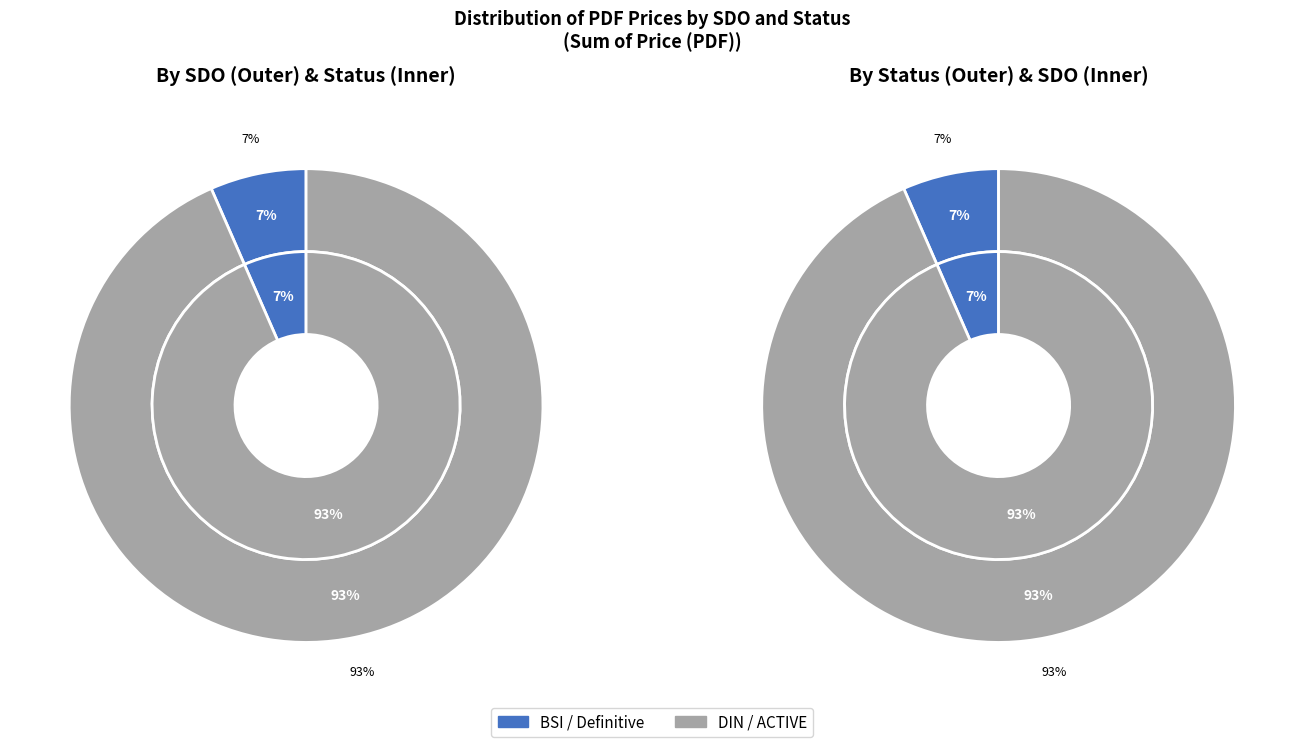

Is the sum of 9 and 5 greater than half?

No